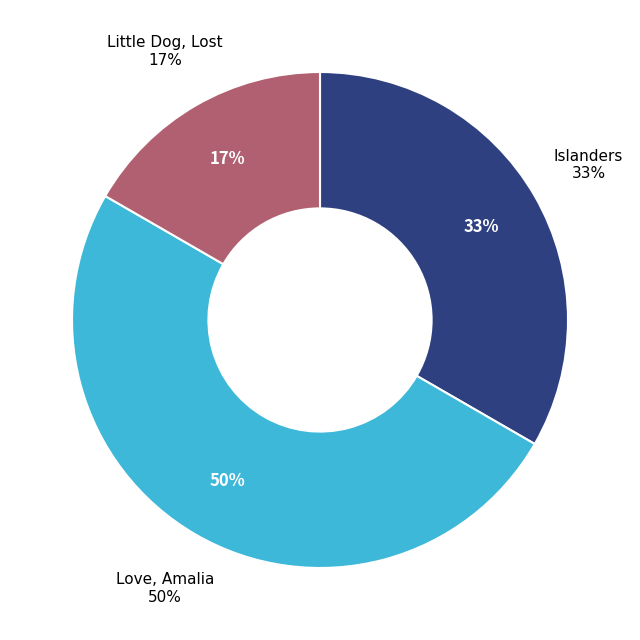

How many slices are in this pie chart?

3